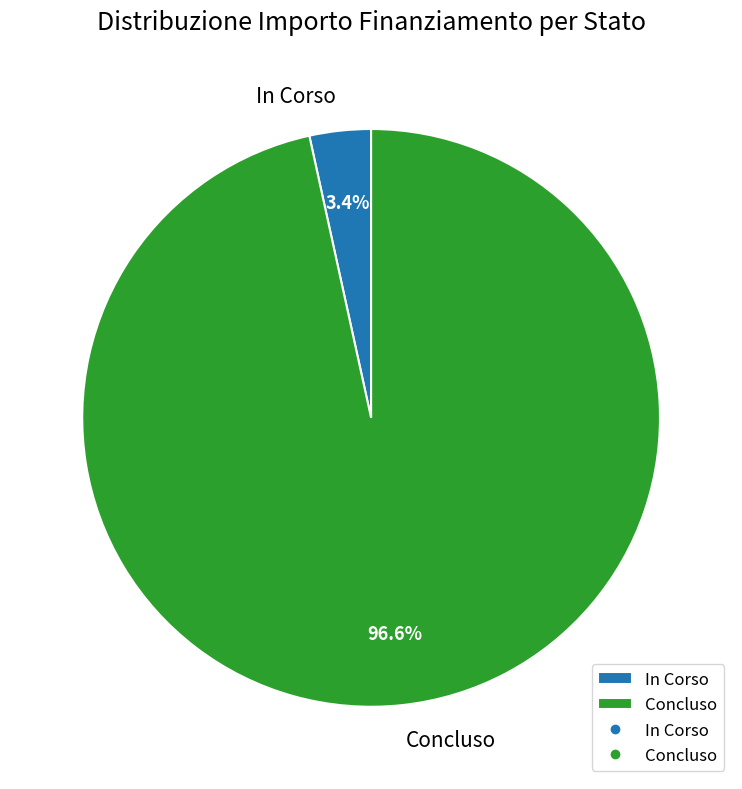

Does Concluso represent more than half of the total?

Yes